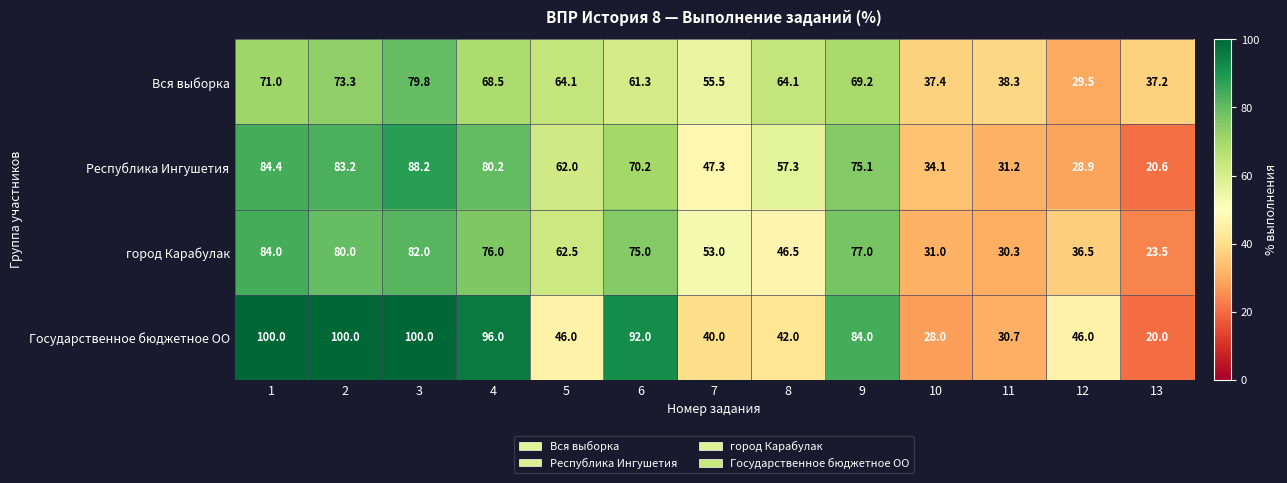

Where is Республика Ингушетия nearest to the value 54?

8